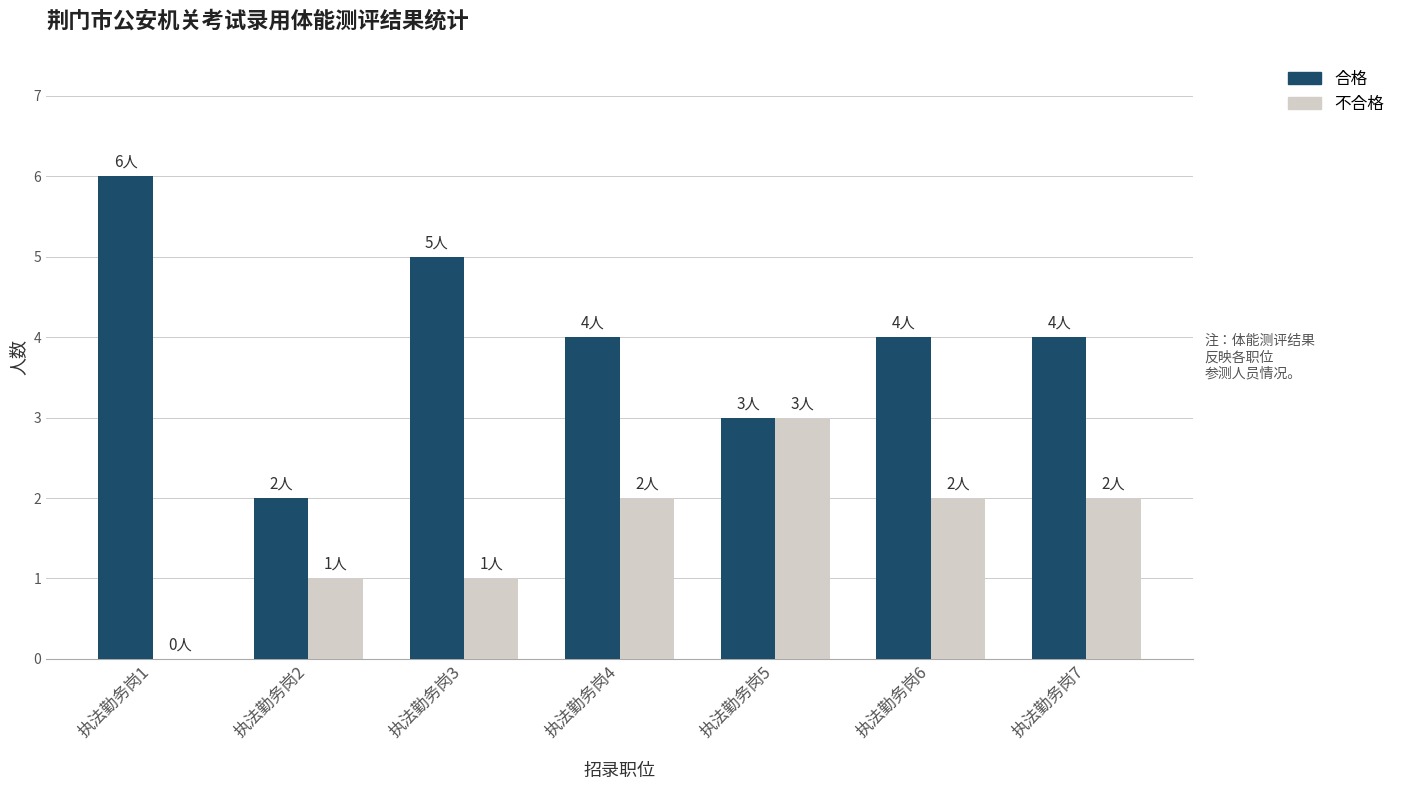

The value of 不合格 at 执法勤务岗7 is 1. True or false?

False